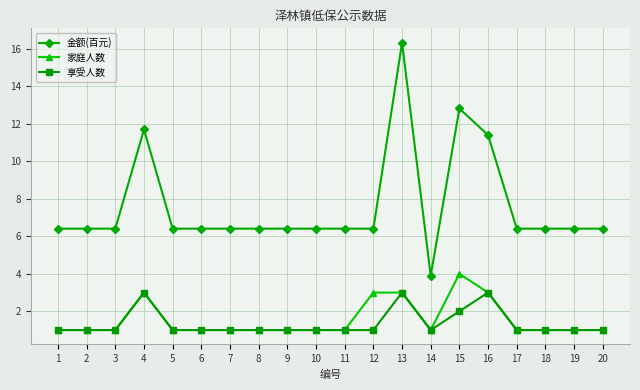

True or false: 金额(百元) and 享受人数 intersect in this chart.

False